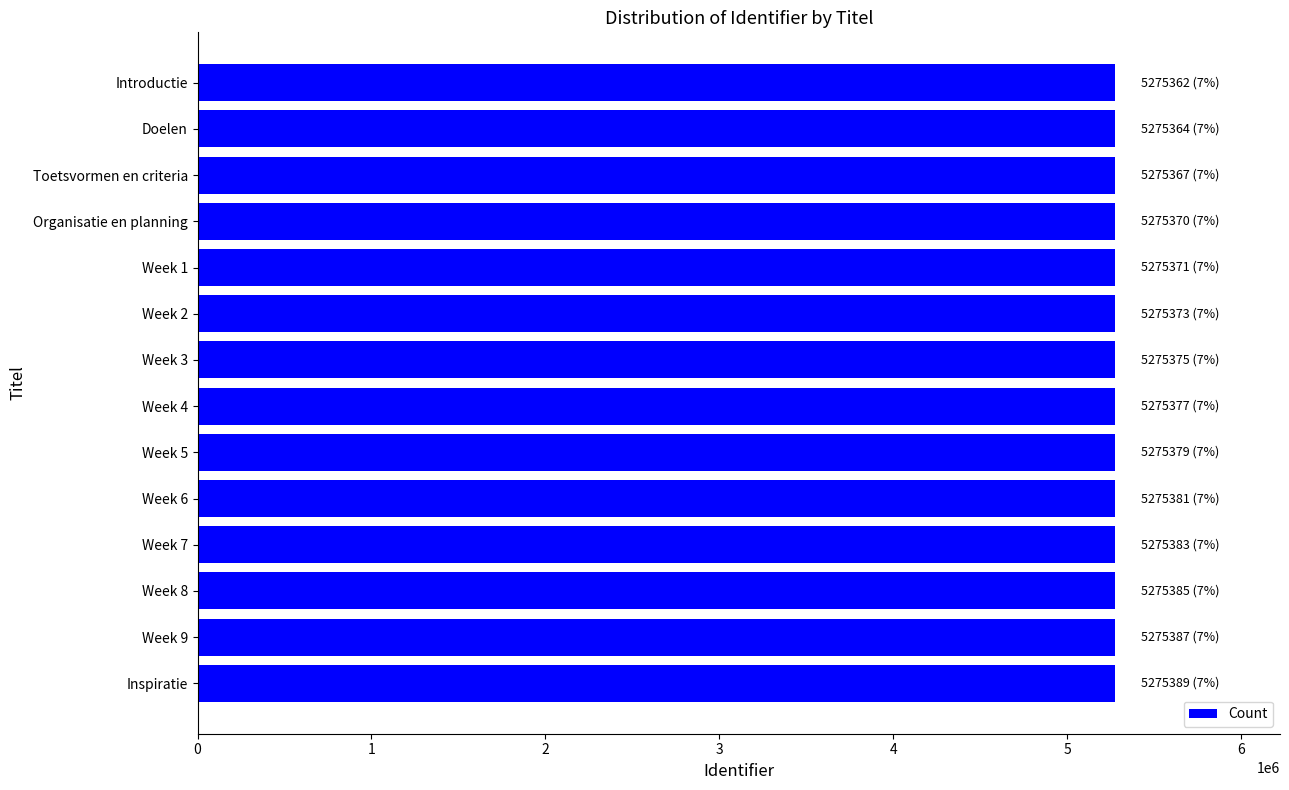

What is the smallest value displayed?

5275362